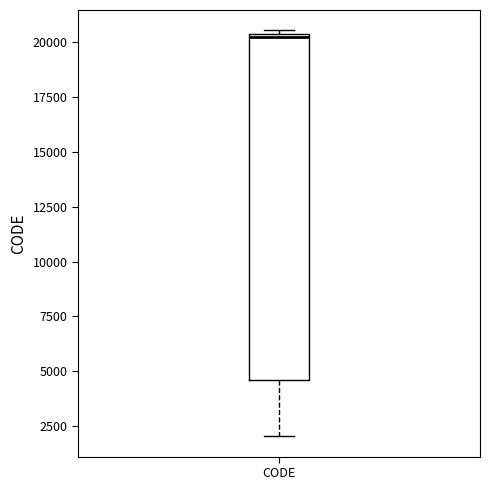

Transcribe this box plot: give where the median line is, the range the box spans, and where the two whiskers end, as read against the y-axis. The values are not printed on the chart, so give them approximately, as read against the axis.

median 20500, box 4500 to 20500, whiskers 2000 to 20500 (just above the box's upper edge)